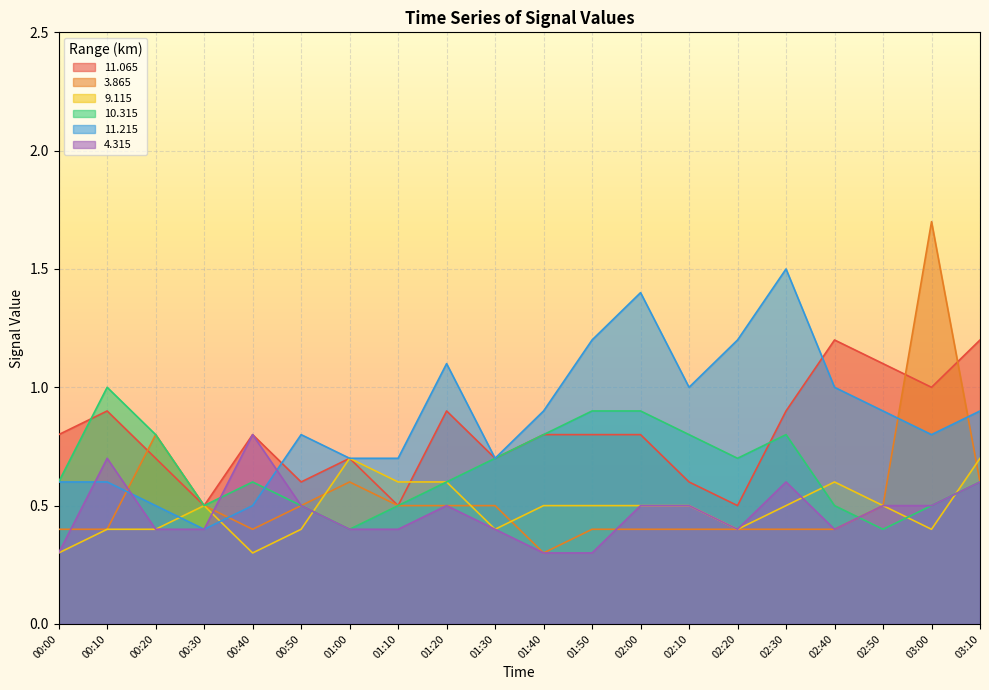

Count the number of categories in the chart.

20